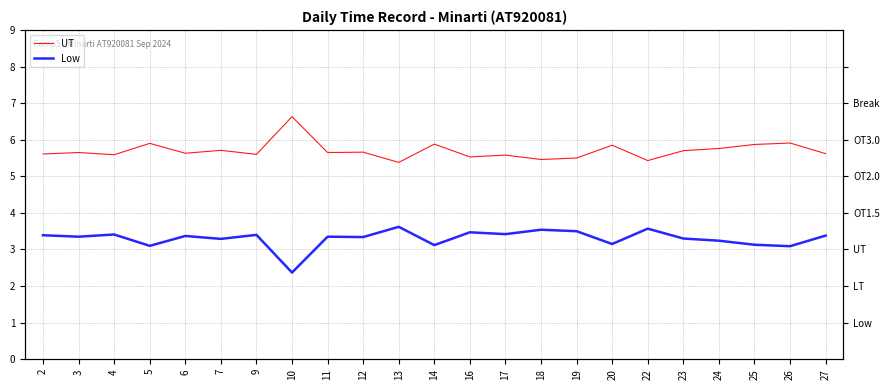

True or false: Low and UT cross at least once.

False